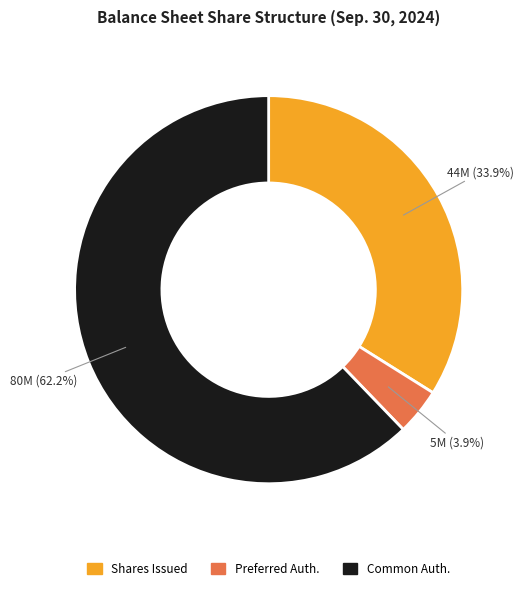

Approximately how many times larger is the value at Shares Issued compared to Preferred Auth.?

8.7